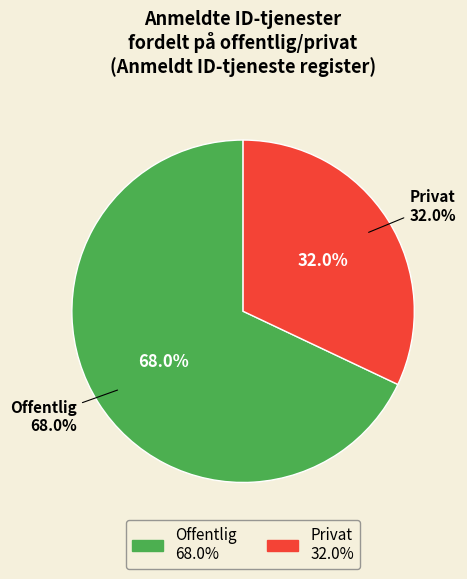

What percentage is the Offentlig slice, to the nearest percent?

68%